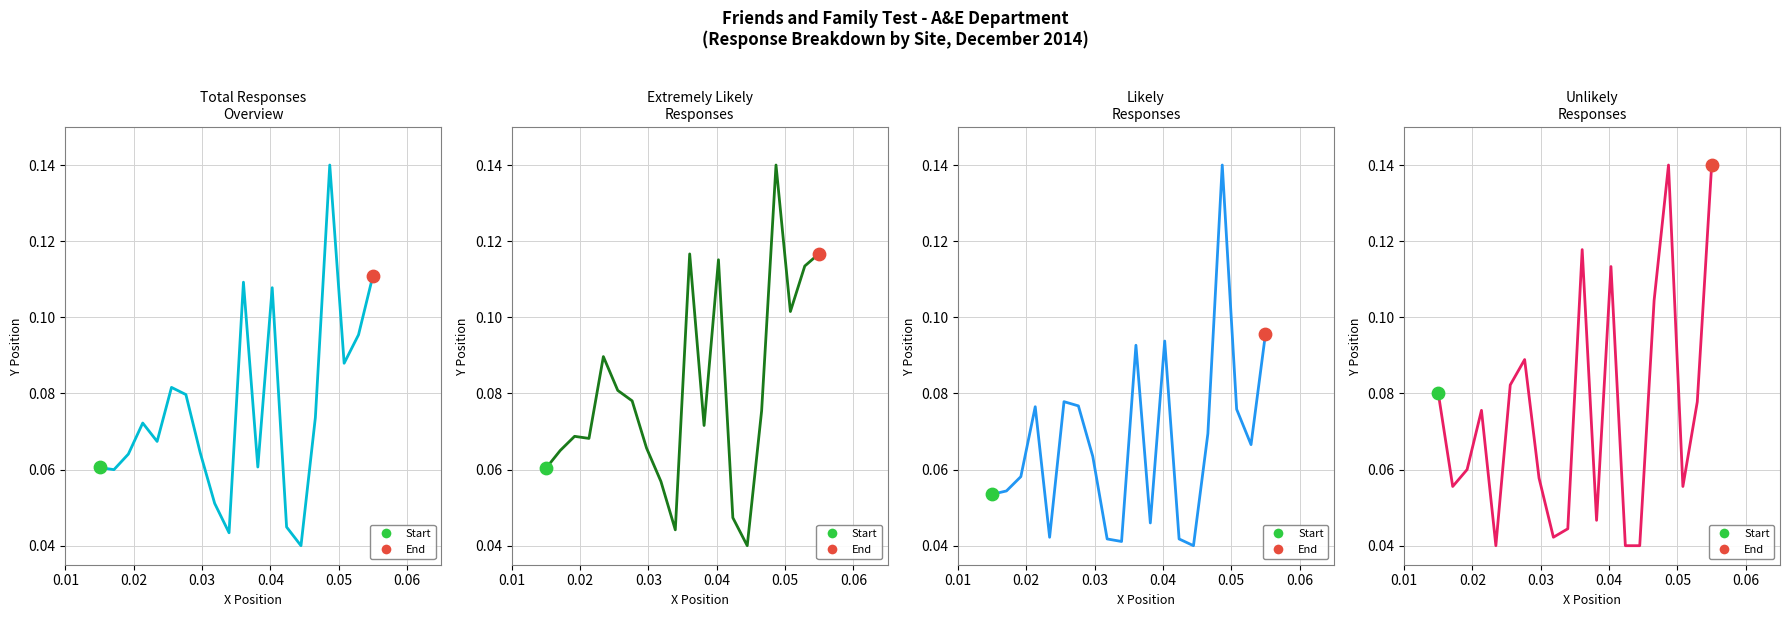

Which series reaches the maximum Y coordinate?

Total Responses